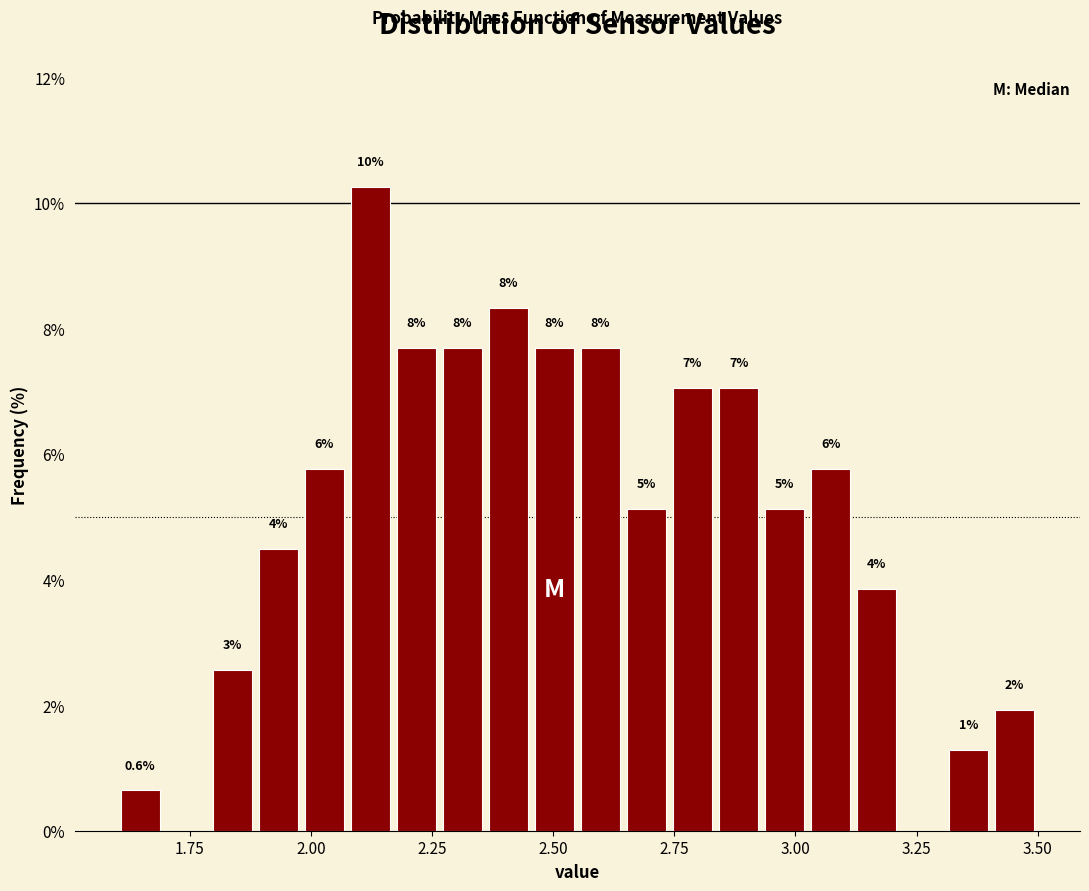

Read against the x-axis, roughly where is the centre of the tallest bar?

2.10